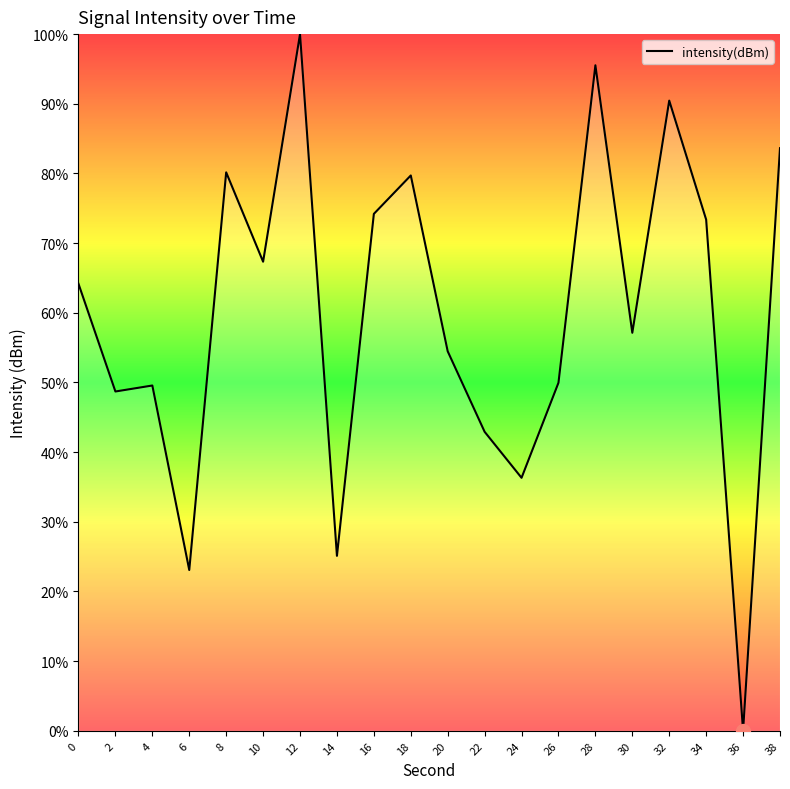

What is the difference between the maximum and minimum values?

100.0